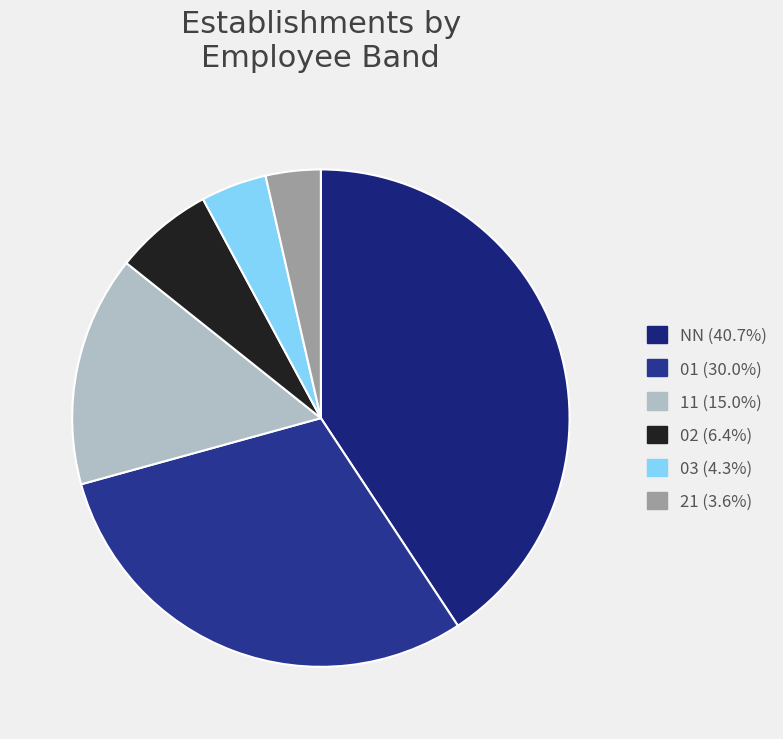

How many segments does this pie chart have?

6